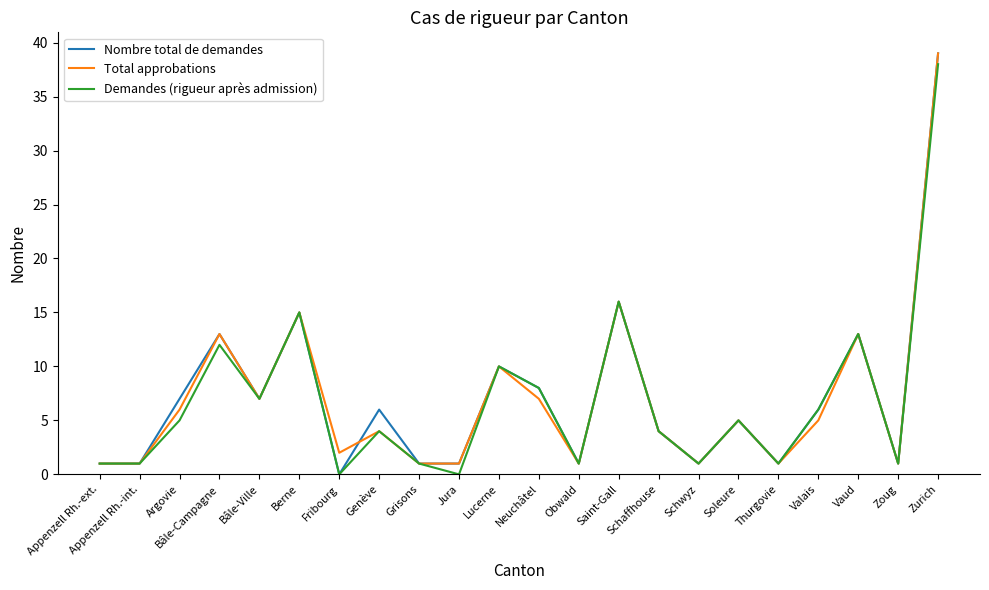

What position from the right is Jura?

13